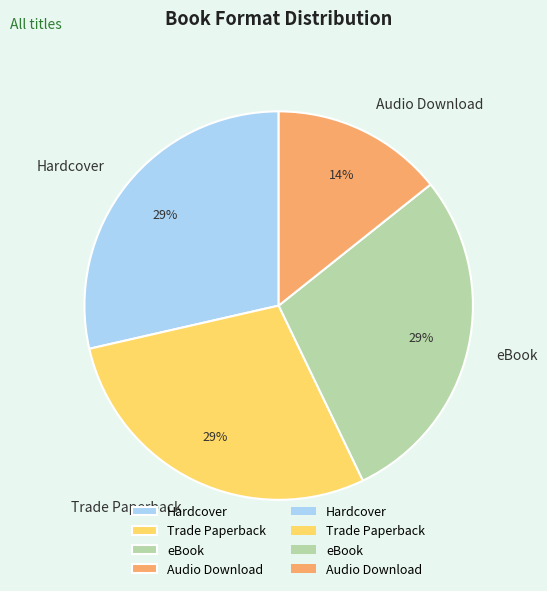

How many segments does this pie chart have?

4